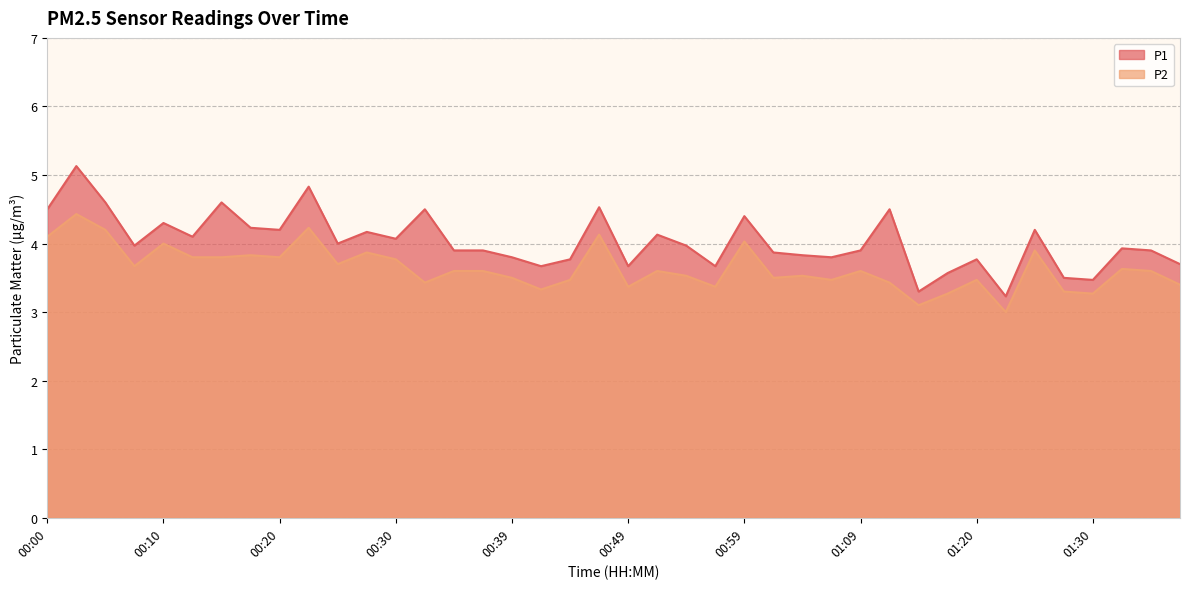

What is the lowest value of the P2 series?

3.0